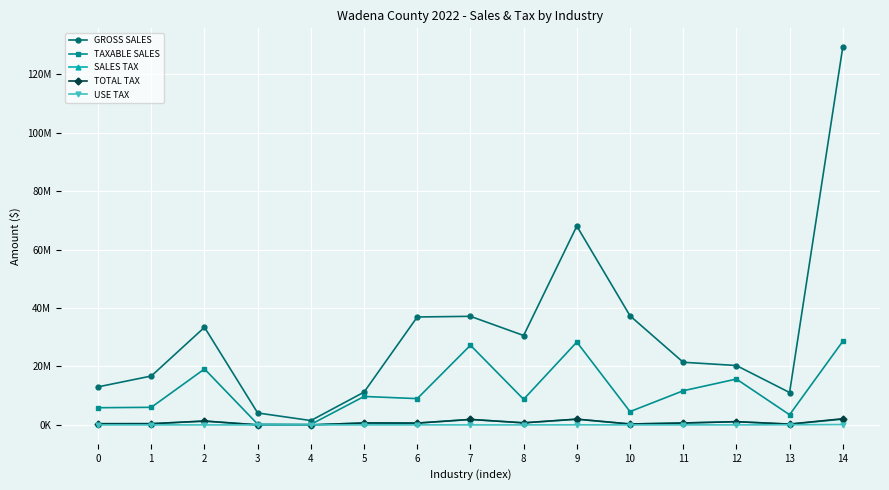

What are all the series names shown in the legend?

GROSS SALES, TAXABLE SALES, SALES TAX, TOTAL TAX, USE TAX